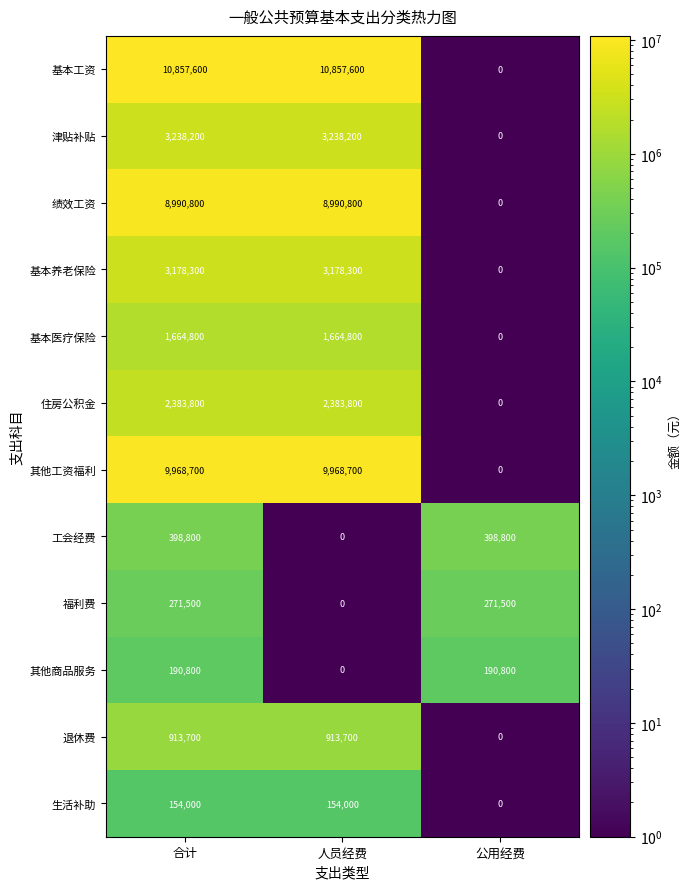

Which series has the largest total across all categories?

基本工资